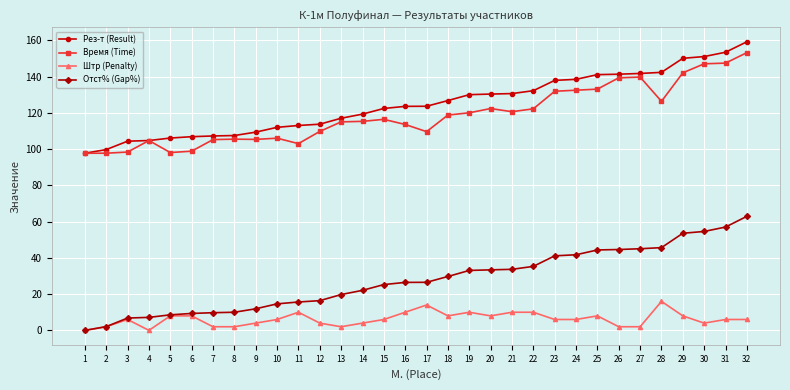

Which category has the highest value in the Штр (Penalty) series?

28